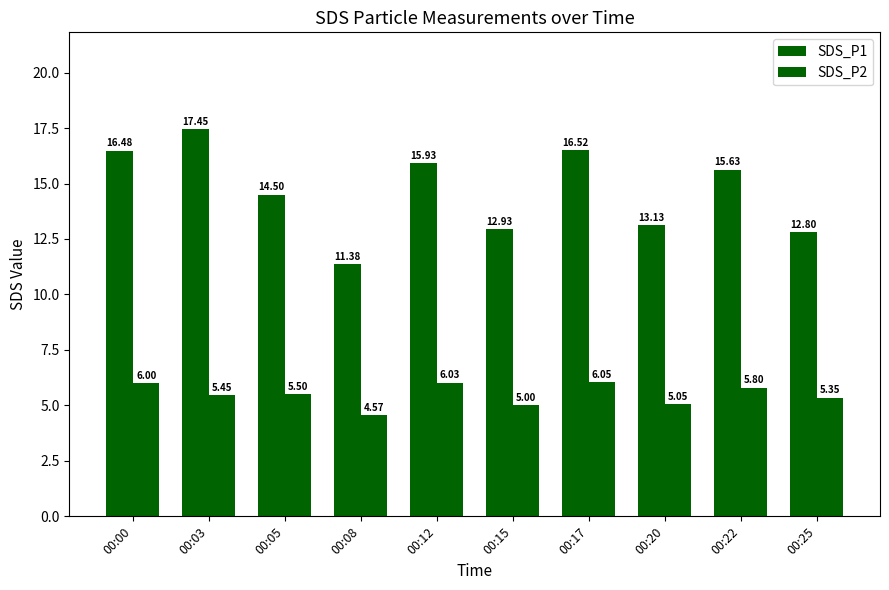

How many groups of bars are there?

10